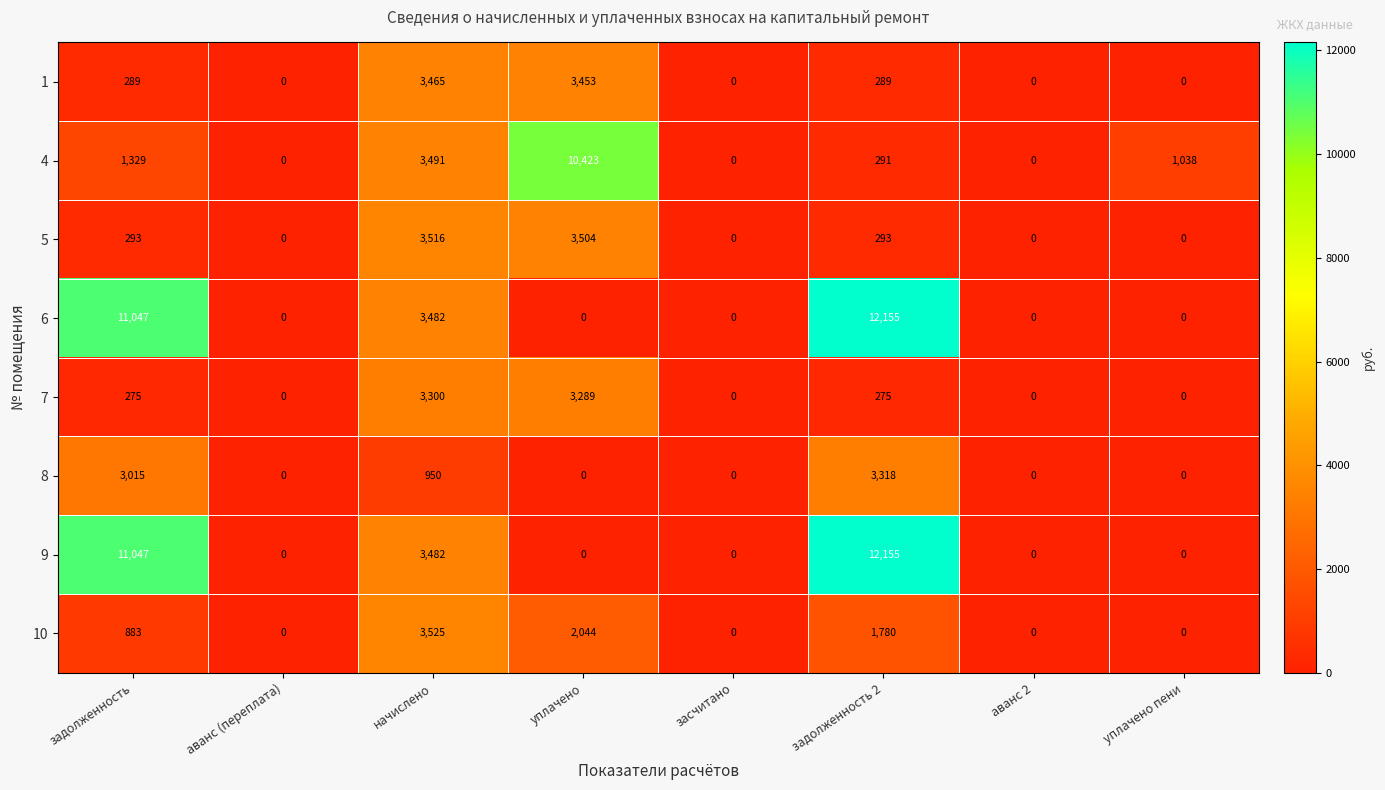

Between аванс (переплата) and начислено, which series saw the biggest shift?

10